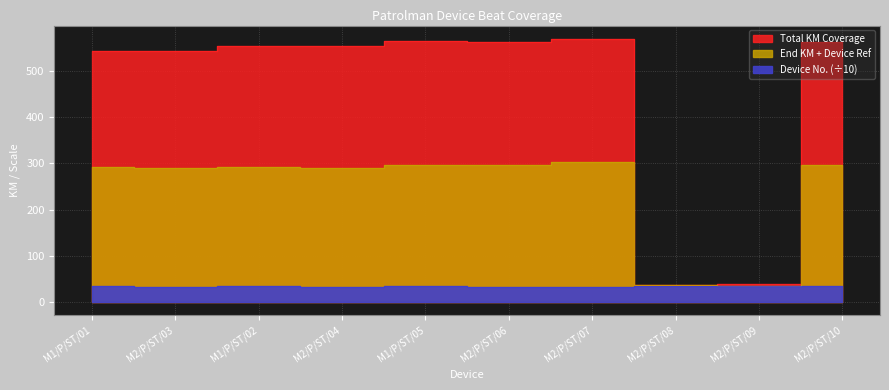

Reading left to right, list all the values displayed in this chart.

Start KM: M1/P/ST/01=543.8	M2/P/ST/03=543.1	M1/P/ST/02=554.4	M2/P/ST/04=553.7	M1/P/ST/05=563.8	M2/P/ST/06=563.1	M2/P/ST/07=569.5	M2/P/ST/08=37.3	M2/P/ST/09=39.2	M2/P/ST/10=563.5
End KM: M1/P/ST/01=291.6	M2/P/ST/03=290.9	M1/P/ST/02=291.7	M2/P/ST/04=291.0	M1/P/ST/05=297.2	M2/P/ST/06=296.5	M2/P/ST/07=302.9	M2/P/ST/08=37.3	M2/P/ST/09=35.2	M2/P/ST/10=296.9
Device No.: M1/P/ST/01=34.4	M2/P/ST/03=33.7	M1/P/ST/02=34.5	M2/P/ST/04=33.8	M1/P/ST/05=34.6	M2/P/ST/06=33.9	M2/P/ST/07=34.0	M2/P/ST/08=34.1	M2/P/ST/09=34.2	M2/P/ST/10=34.3